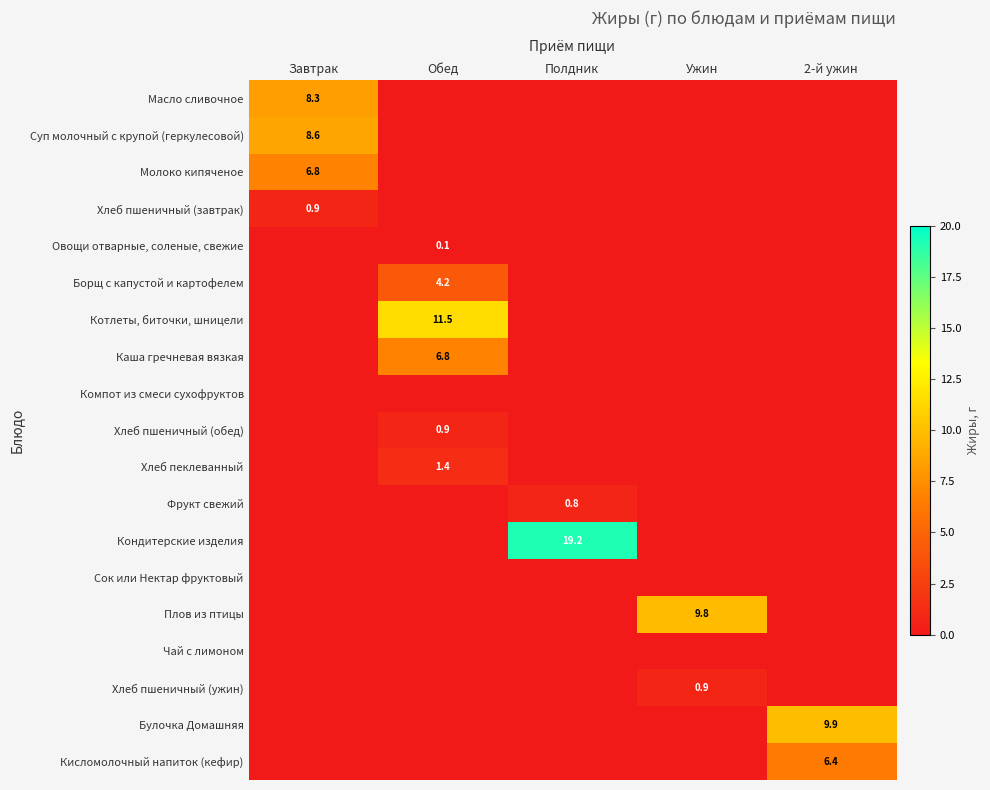

At which category is the sum across all series the highest?

Обед